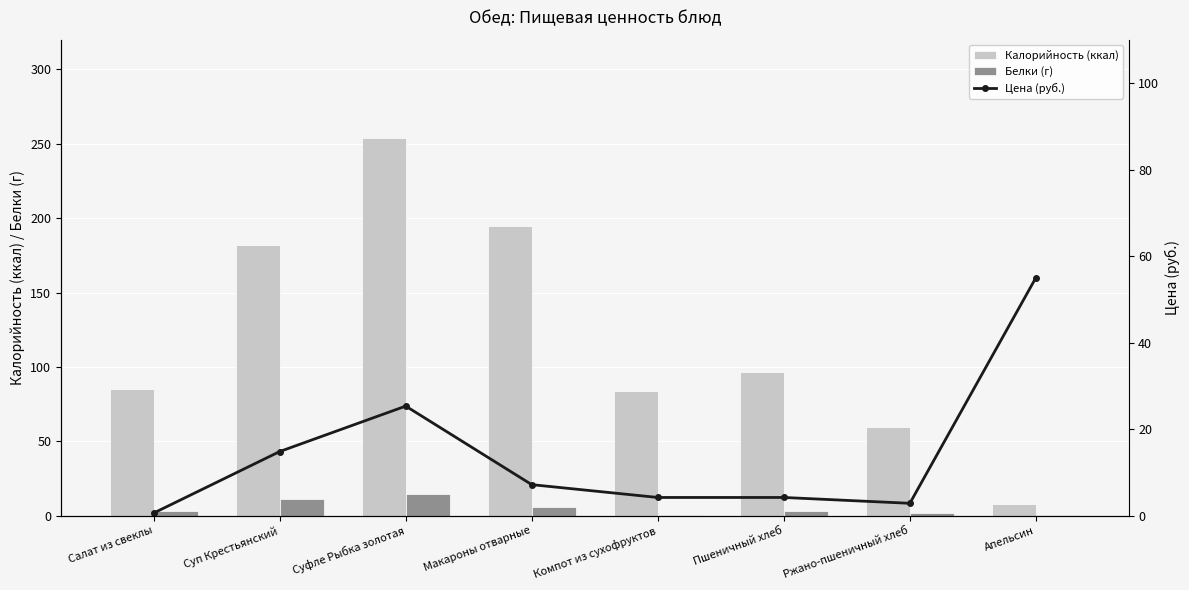

The value of Калорийность (ккал) at Салат из свеклы is 85.0. True or false?

True